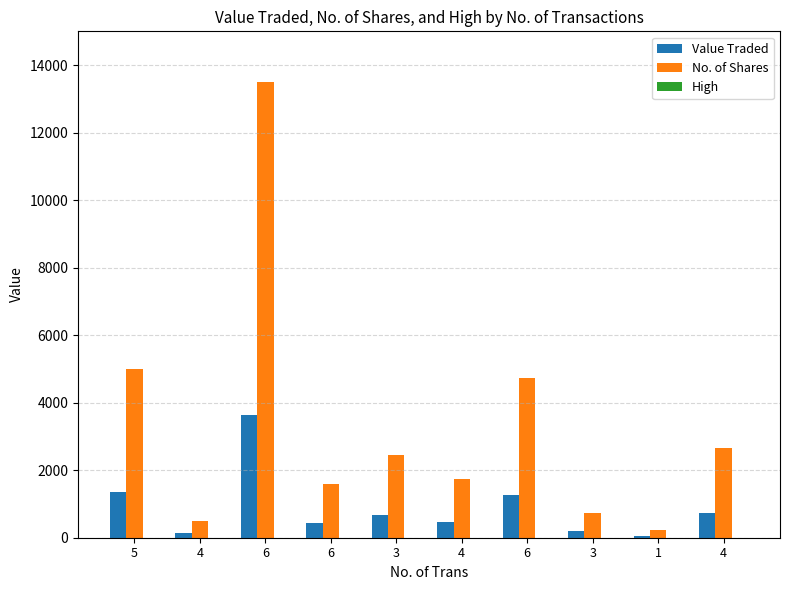

Does the chart contain stacked bars?

No